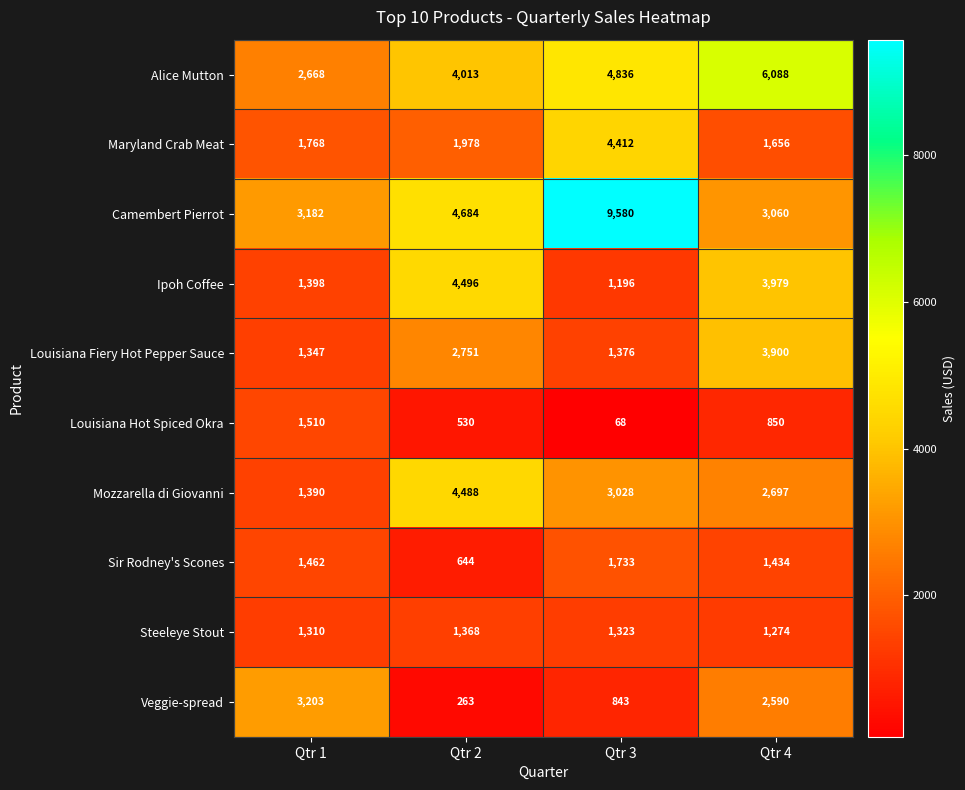

Rank the series at Qtr 4 from highest to lowest value.

Alice Mutton, Ipoh Coffee, Louisiana Fiery Hot Pepper Sauce, Camembert Pierrot, Mozzarella di Giovanni, Veggie-spread, Maryland Crab Meat, Sir Rodney's Scones, Steeleye Stout, Louisiana Hot Spiced Okra